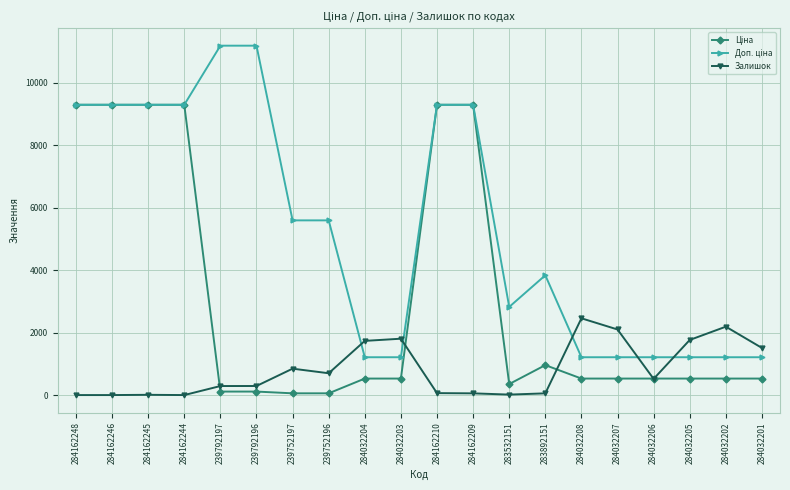

What is the maximum value shown in the chart?

11182.0